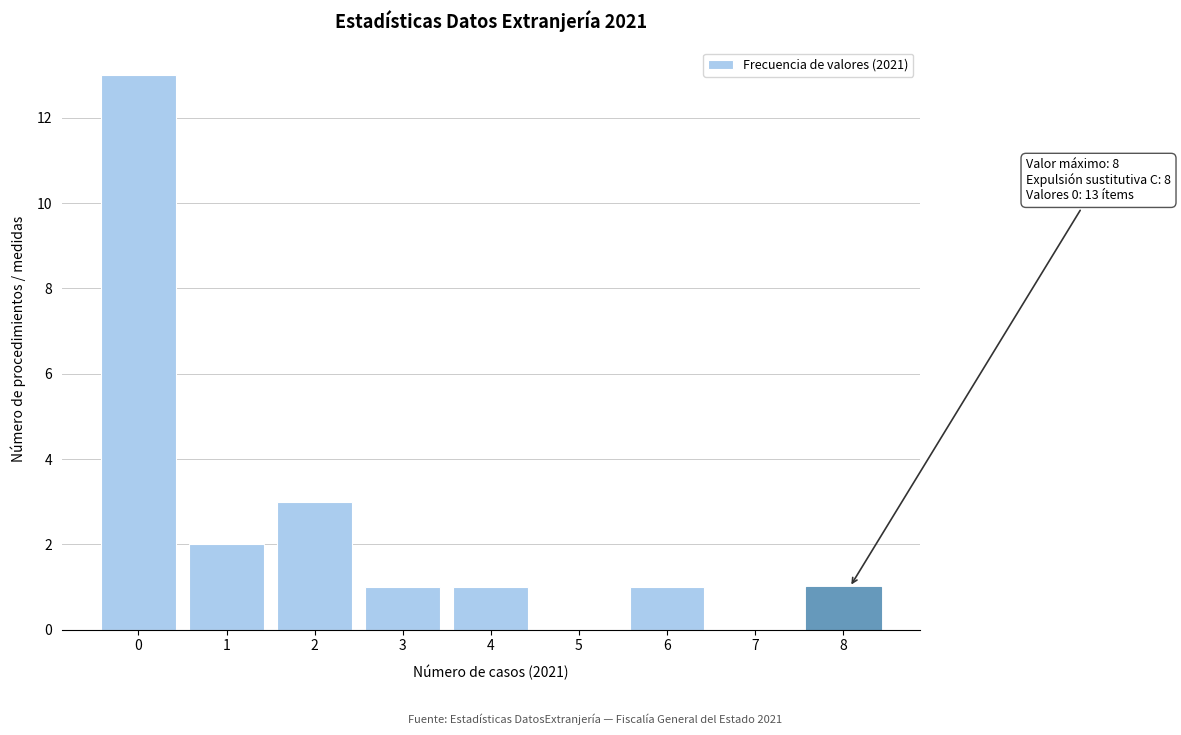

Reading left to right, transcribe all the data shown in this chart.

0=13	1=2	2=3	3=1	4=1	5=0	6=1	7=0	8=1